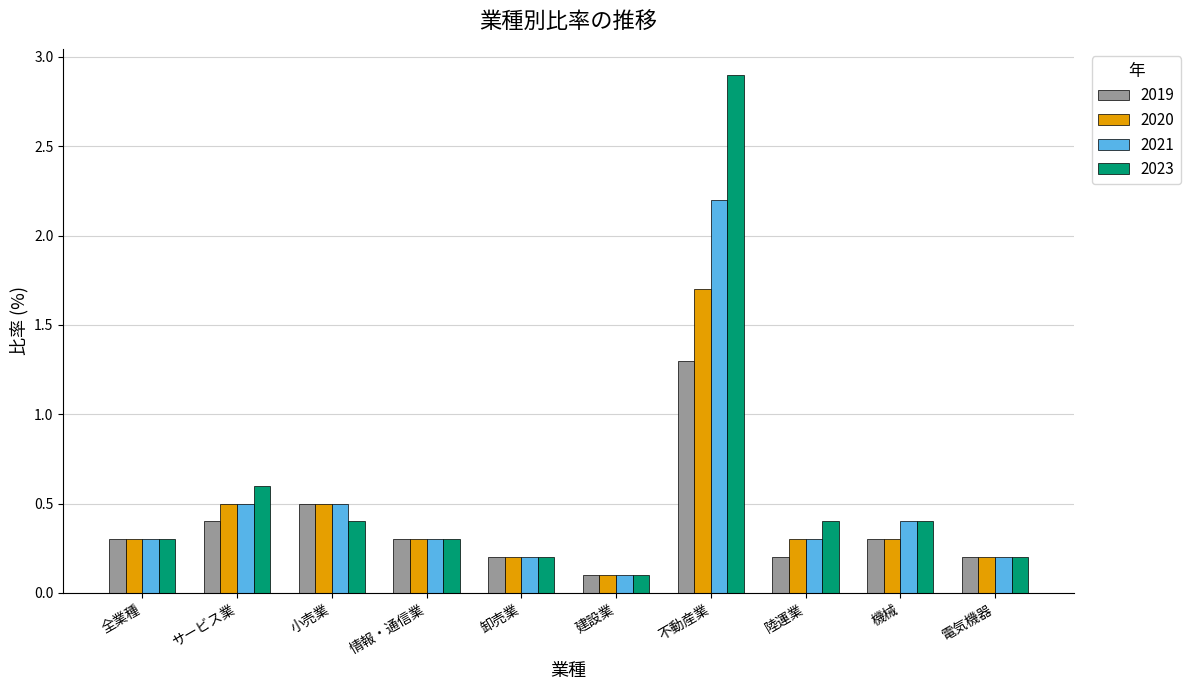

List the series in order of their overall mean, highest first.

2023, 2021, 2020, 2019